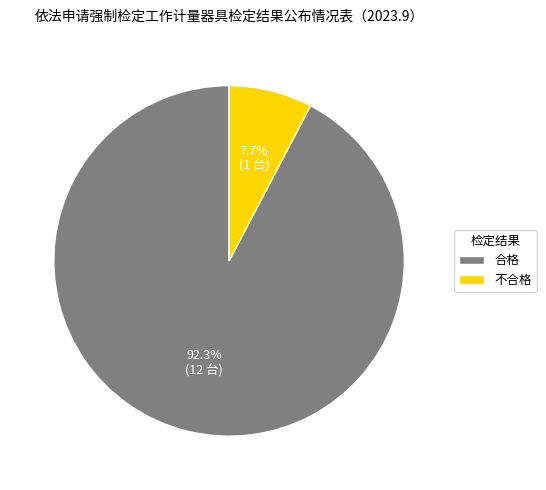

To the nearest percent, what is the combined percentage of 不合格 and 合格?

100%